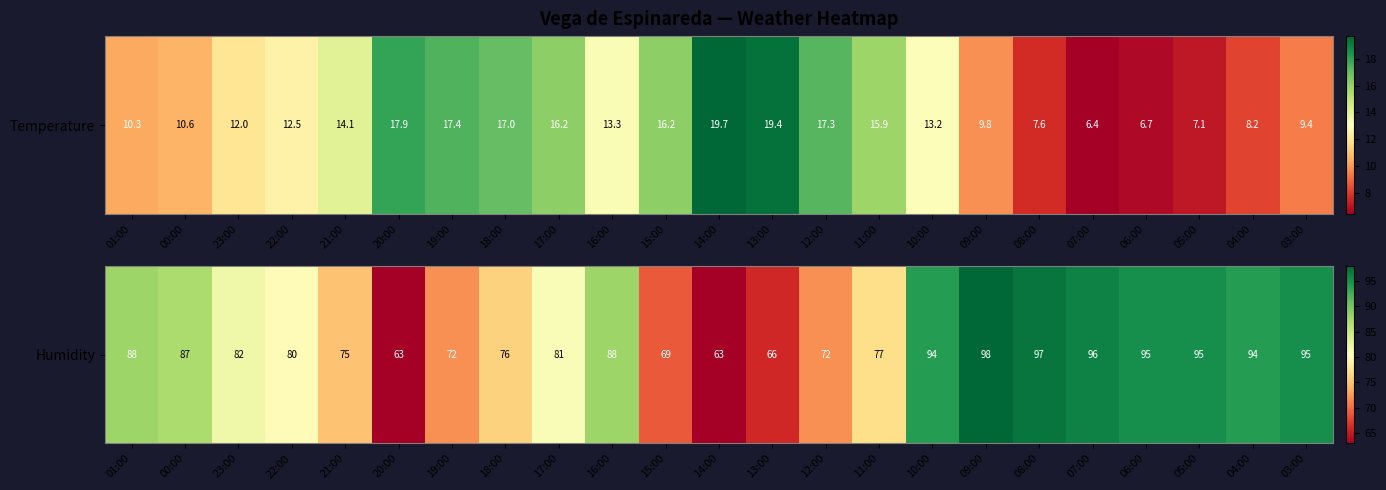

Between 16:00 and 19:00, which is larger?

16:00